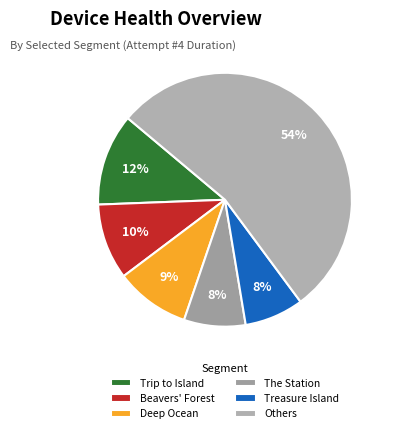

The Beavers' Forest slice represents 10% of the pie. True or false?

True